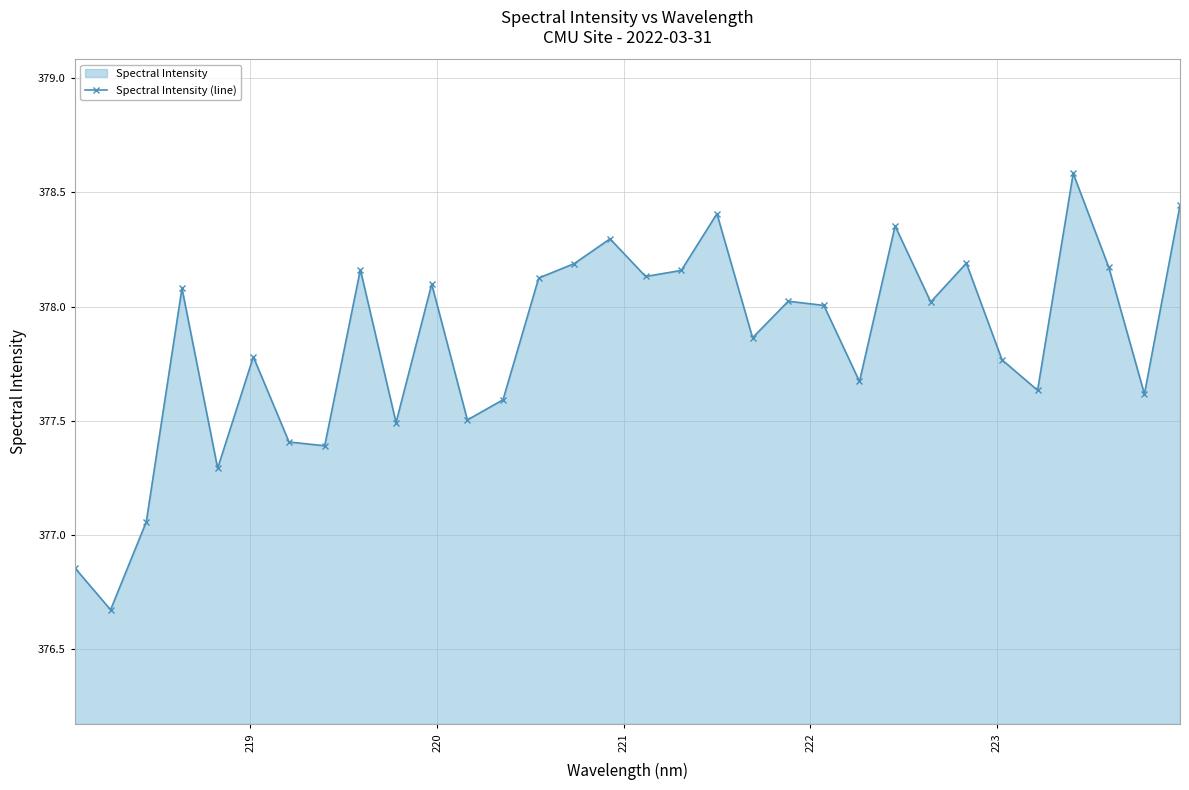

How many lines are shown in the chart?

1